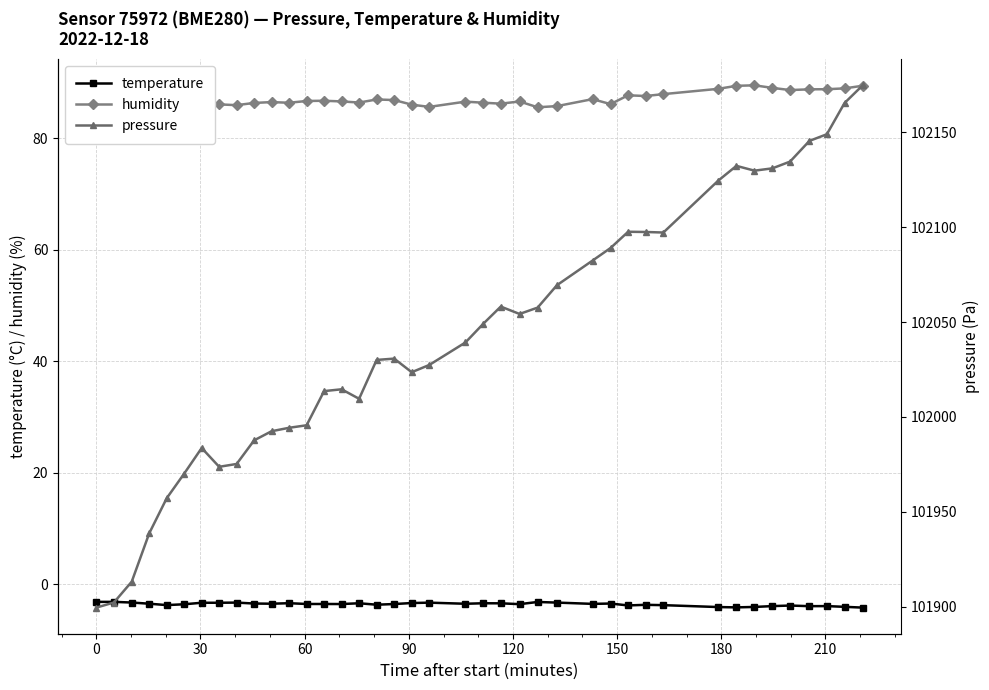

What is the smallest value displayed?

-4.2